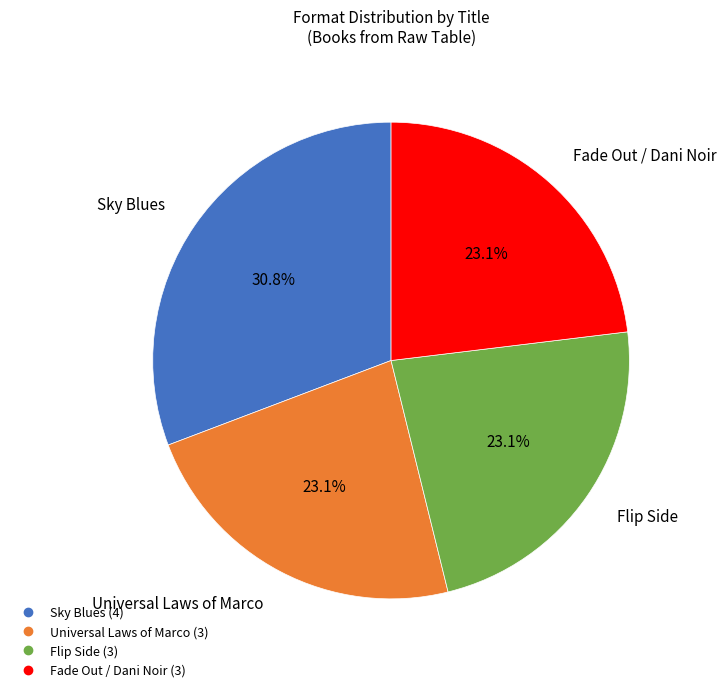

Do Universal Laws of Marco and Fade Out / Dani Noir together represent more than half of the pie?

No